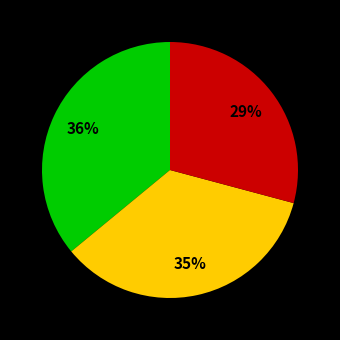

To the nearest percent, what is the difference between the largest and smallest slice percentages?

7%